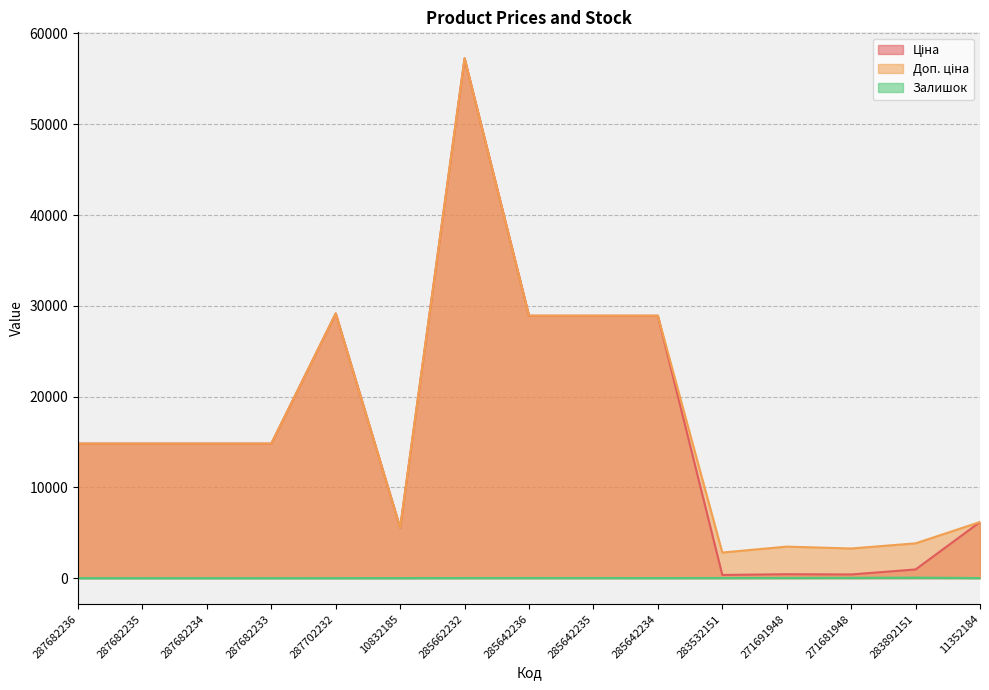

How many values in the Ціна series are below 14817?

6